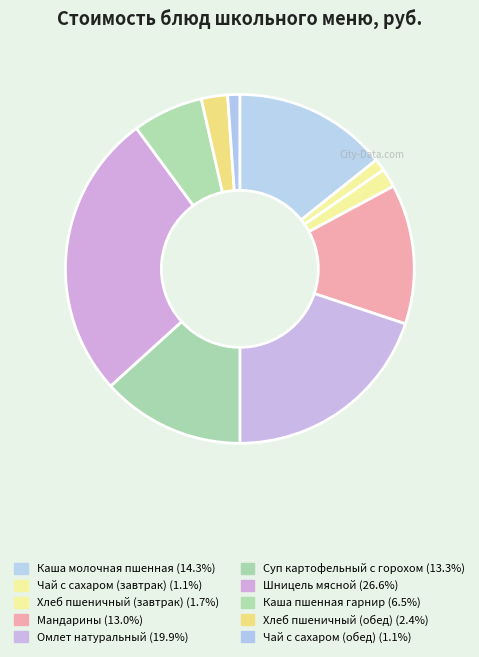

How many slices are in this pie chart?

10